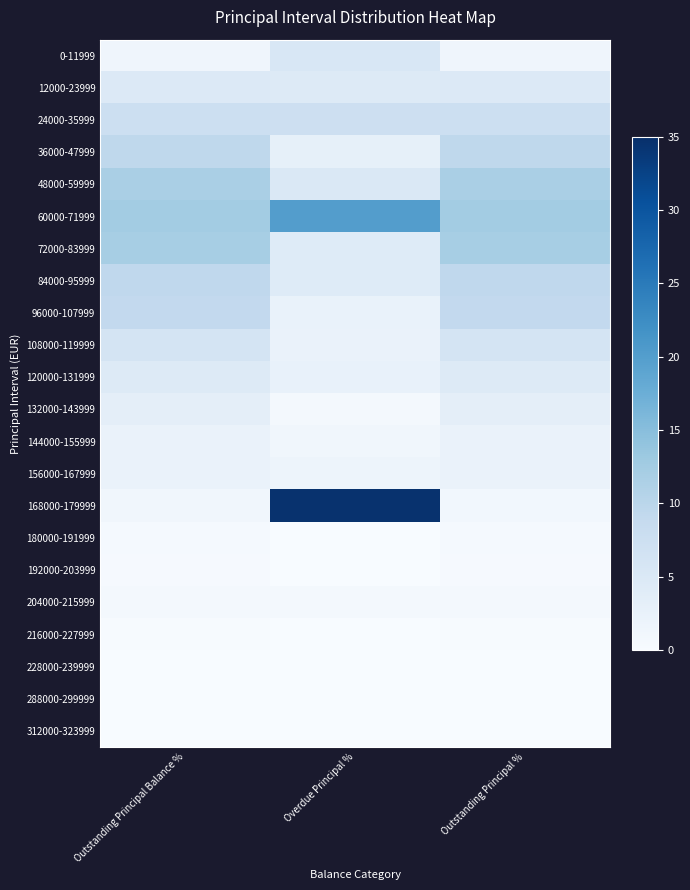

At which category is the sum across all series the highest?

Outstanding Principal Balance %